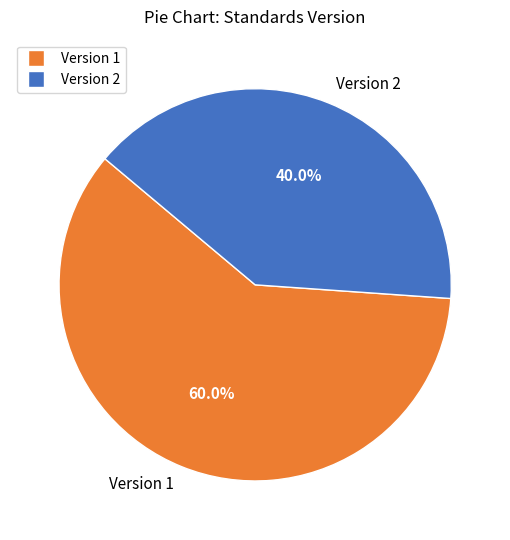

Count the number of slices in the pie.

2